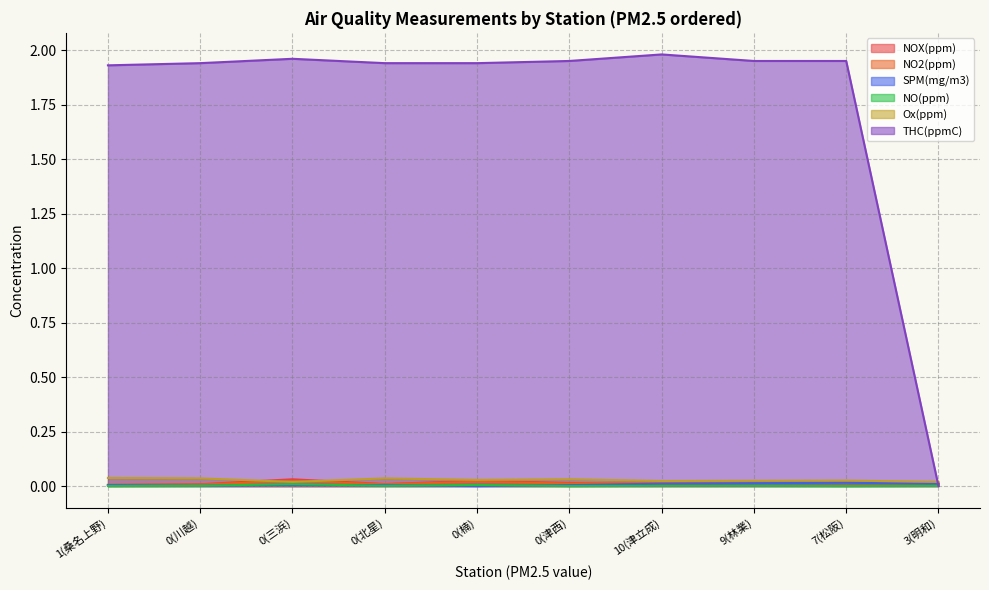

At which label does THC(ppmC) reach its minimum?

3(明和)